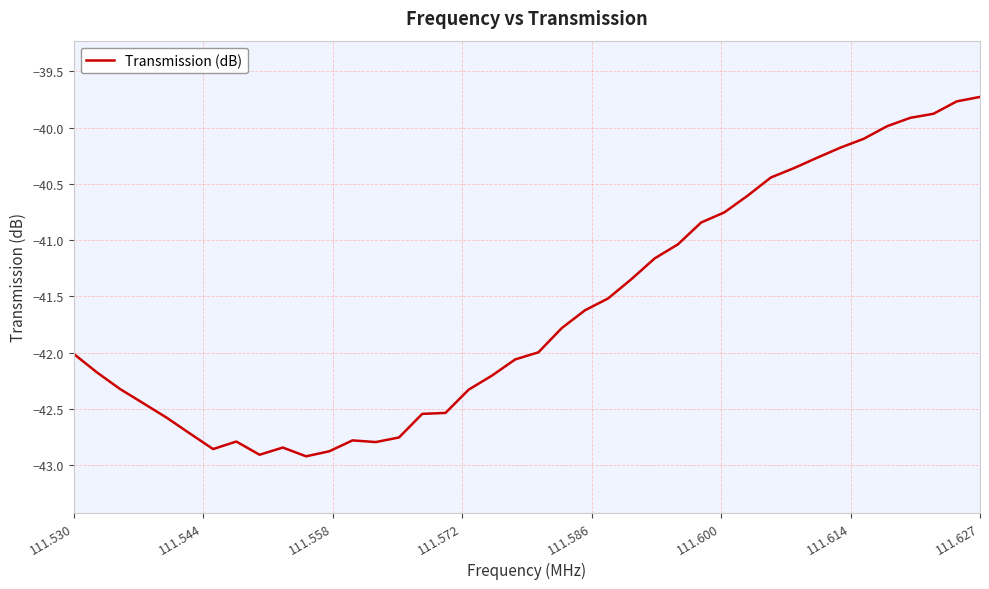

What is the difference between the maximum and second lowest values?

3.2